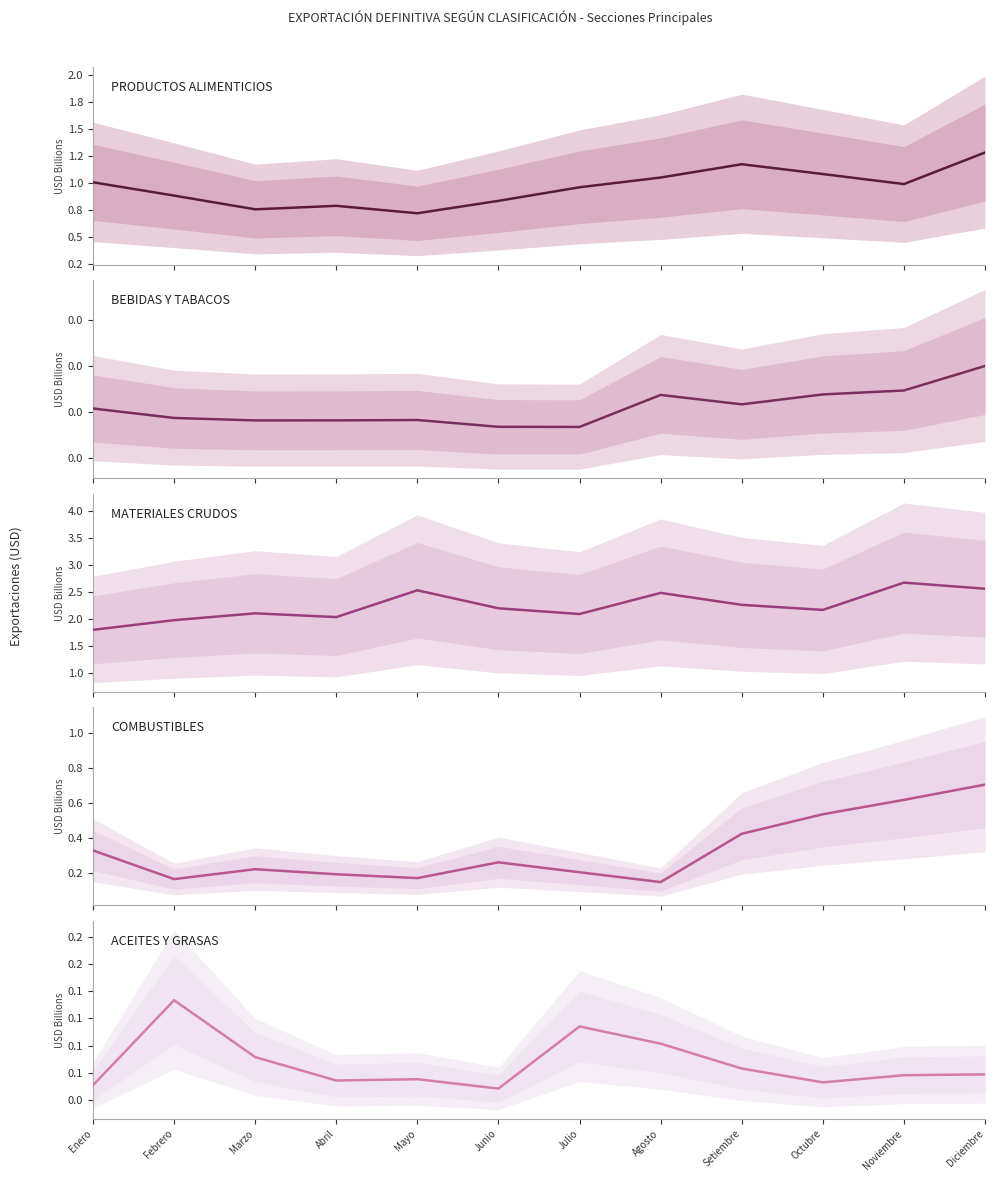

At which label is 3. MATERIALES CRUDOS closest to 2?

Febrero